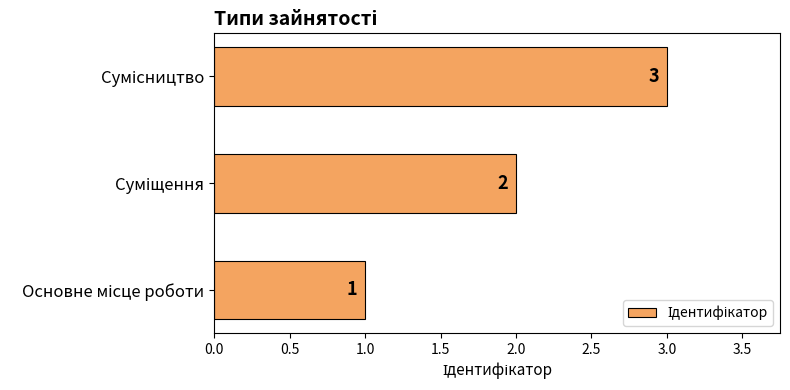

What is the sum of all values?

6